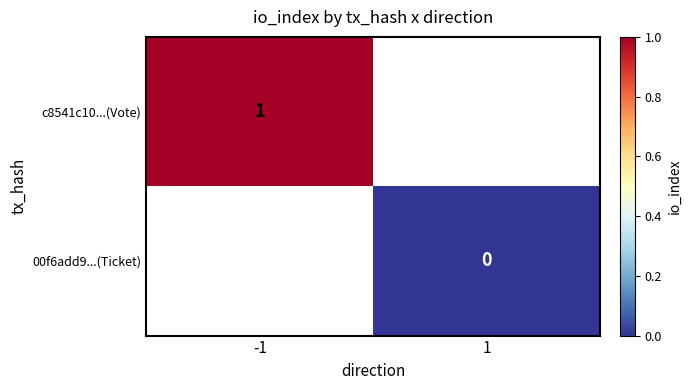

The value of c8541c10...(Vote) at -1 is 1. True or false?

True